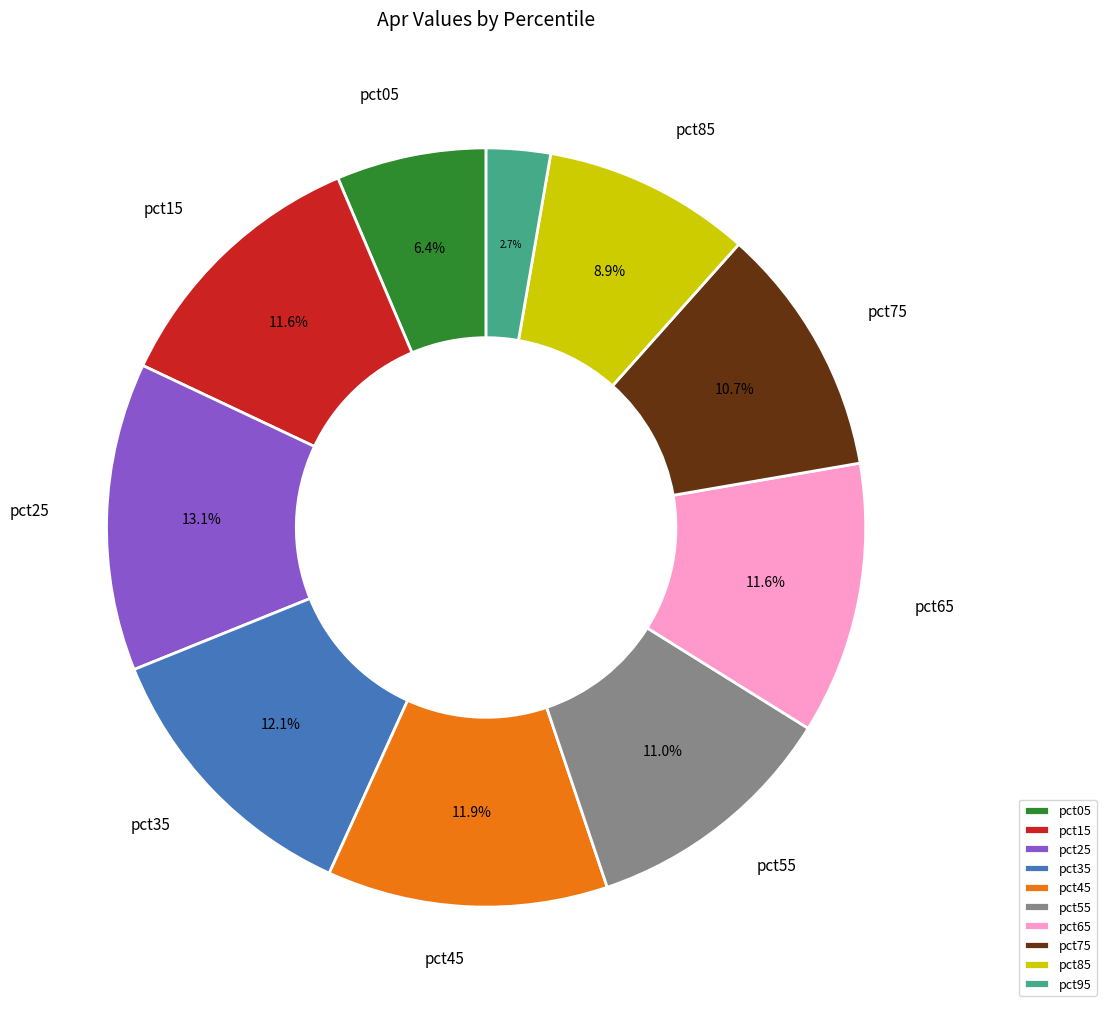

To the nearest percent, what percentage of the pie is pct55?

11%